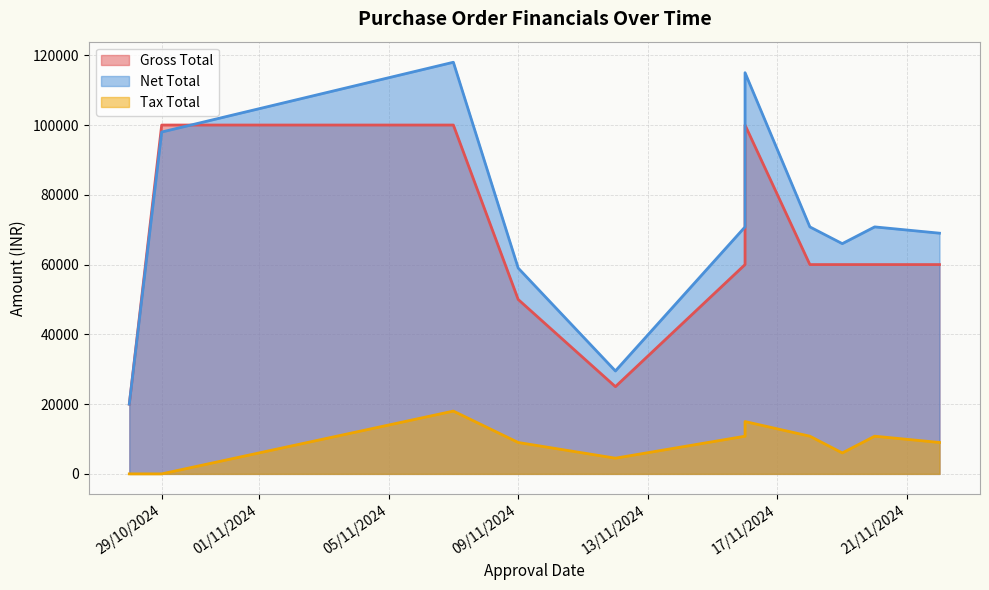

At which label does Tax Total reach its minimum?

28/10/2024